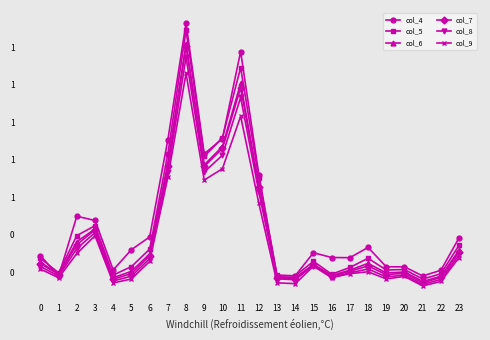

Between 10 and 19, which is larger?

10